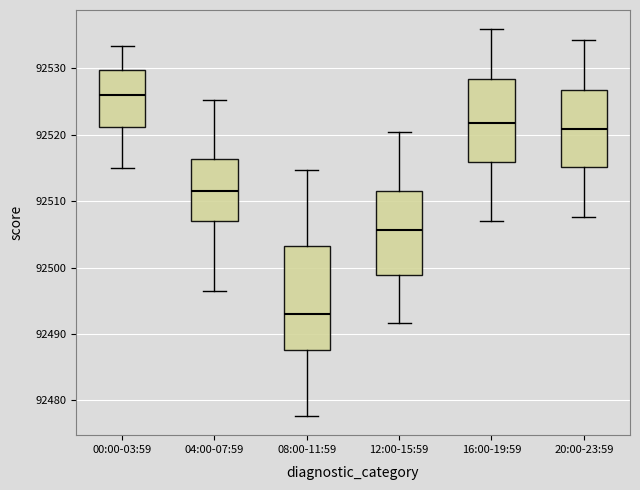

Reading left to right, read every box against the y-axis: the position of its median line, the range the box covers, and the ends of its whiskers. The values are not printed on the chart, so give them approximately, as read against the axis.

00:00-03:59: median 92526, box 92521 to 92530, whiskers 92515 to 92533
04:00-07:59: median 92512, box 92507 to 92516, whiskers 92496 to 92525
08:00-11:59: median 92493, box 92488 to 92503, whiskers 92478 to 92515
12:00-15:59: median 92506, box 92499 to 92512, whiskers 92492 to 92520
16:00-19:59: median 92522, box 92516 to 92528, whiskers 92507 to 92536
20:00-23:59: median 92521, box 92515 to 92527, whiskers 92508 to 92534